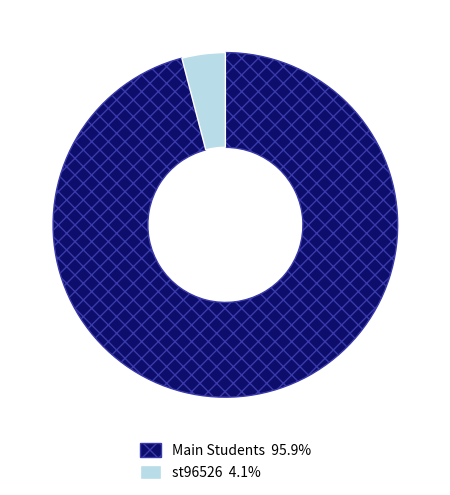

Is there any slice that represents more than half of the pie?

Yes